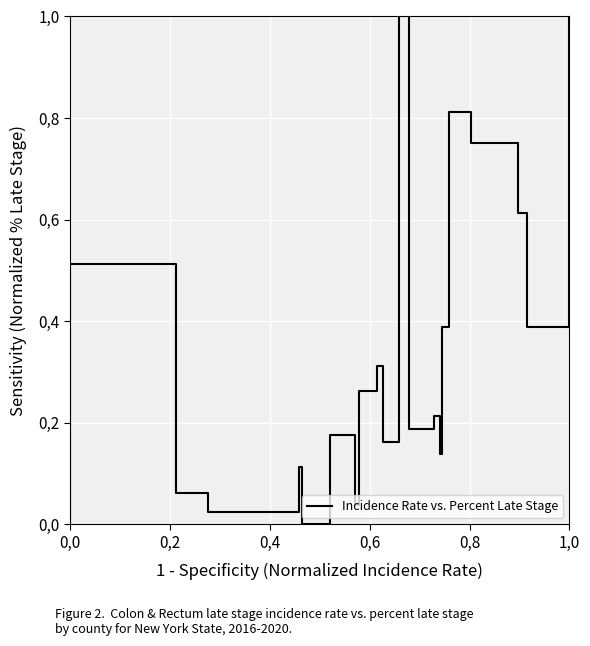

Which category has the lowest value across all series?

0,0